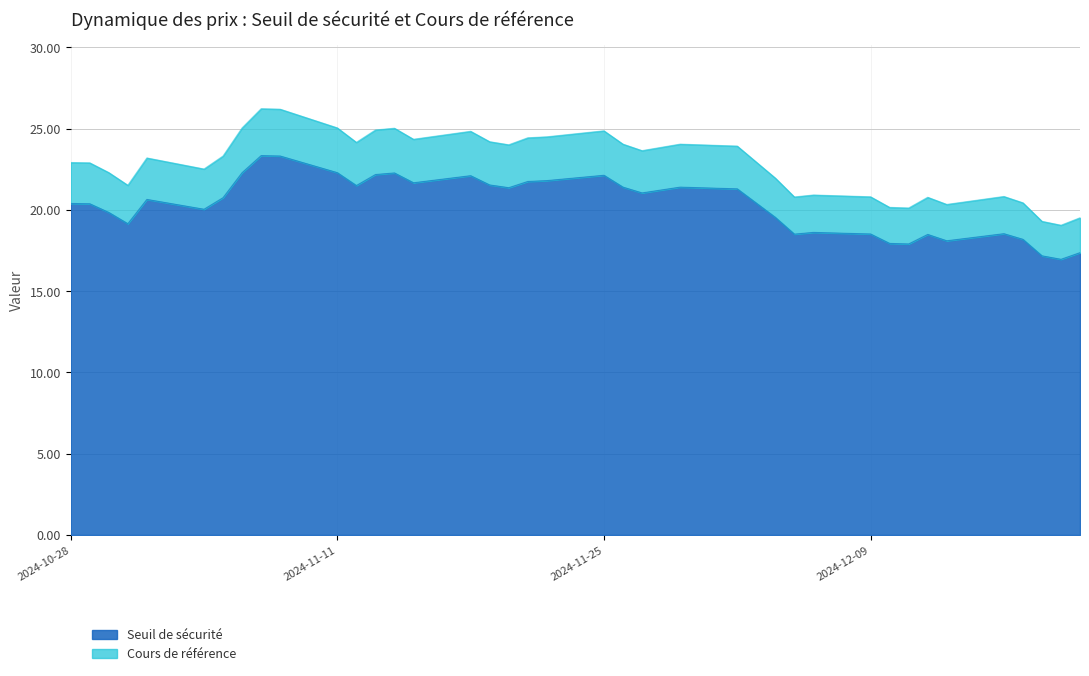

What is the minimum value for Seuil de sécurité?

17.0